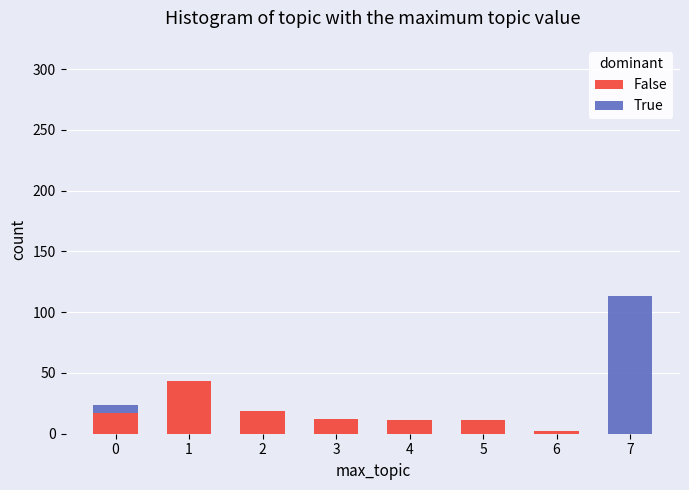

At which category is the sum across all series the highest?

7